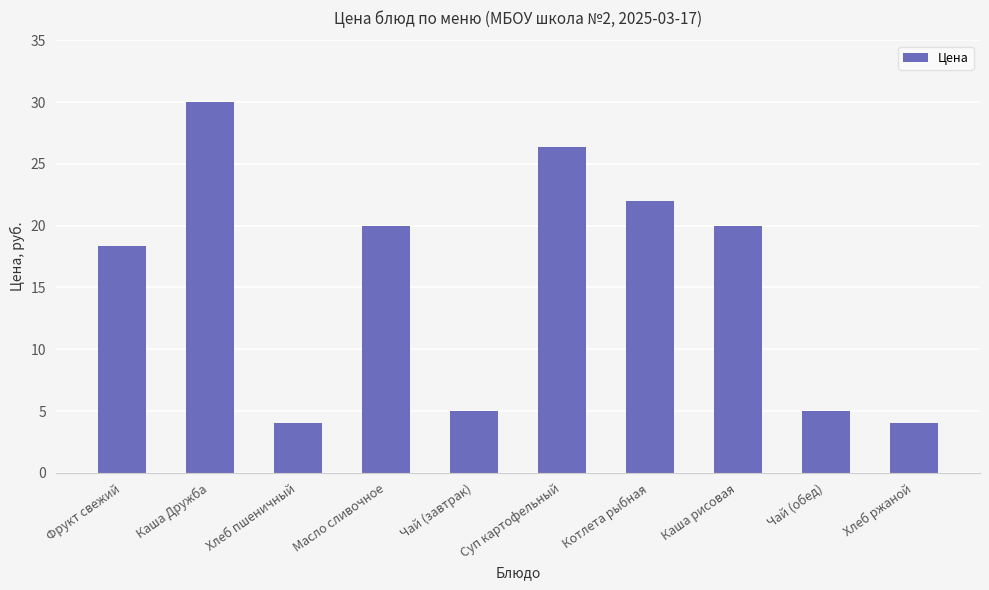

What is the ratio of the value at Каша рисовая to the value at Чай (завтрак)?

4.0